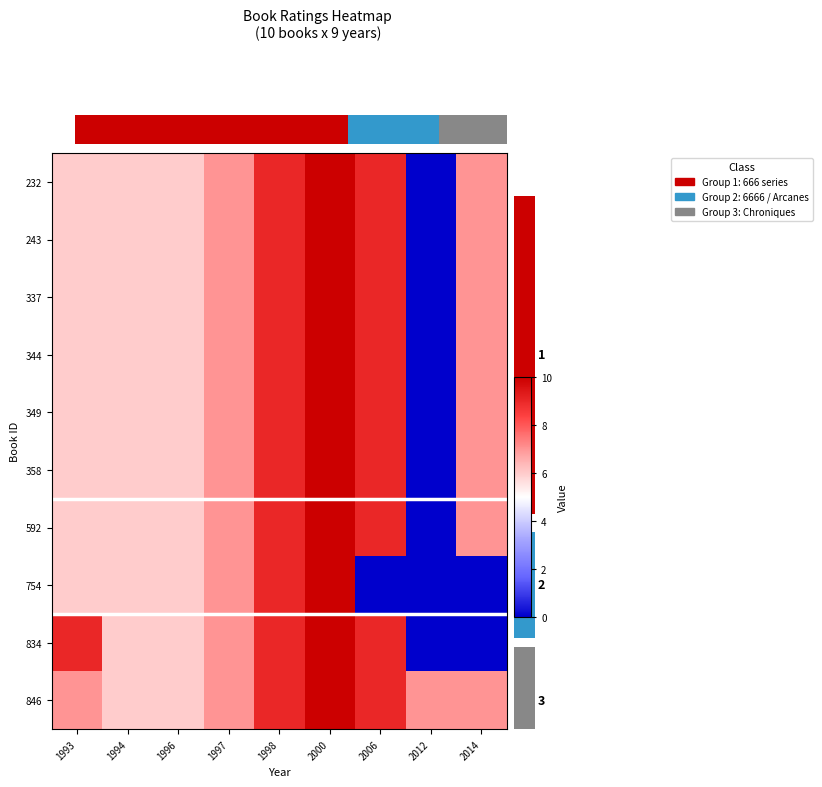

At which label does 232 reach its peak?

2000